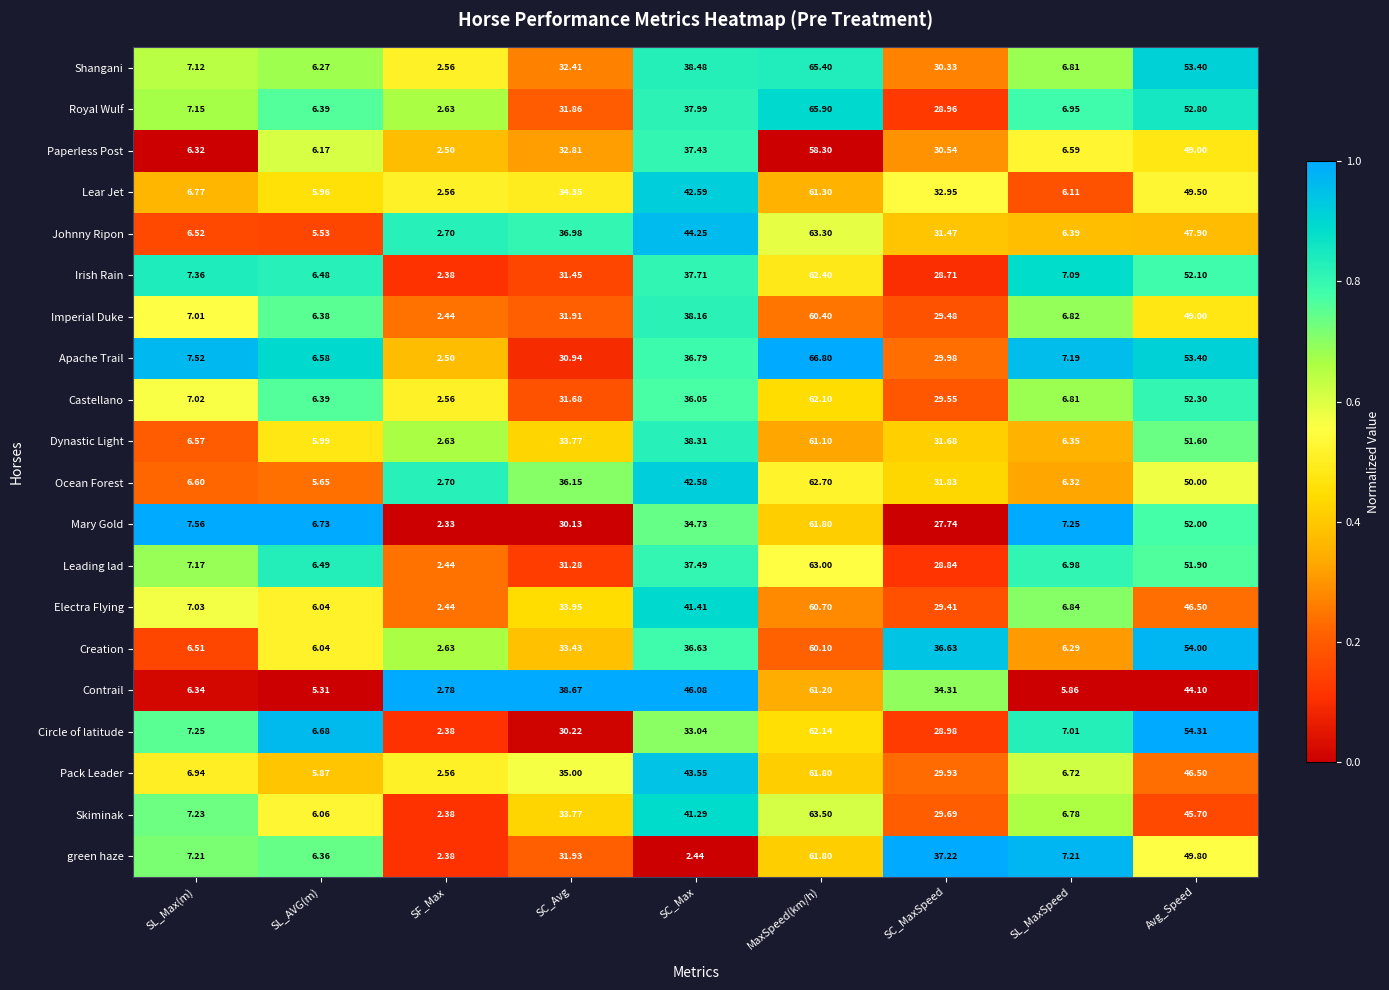

At which label does Lear Jet first exceed 32?

SC_Avg